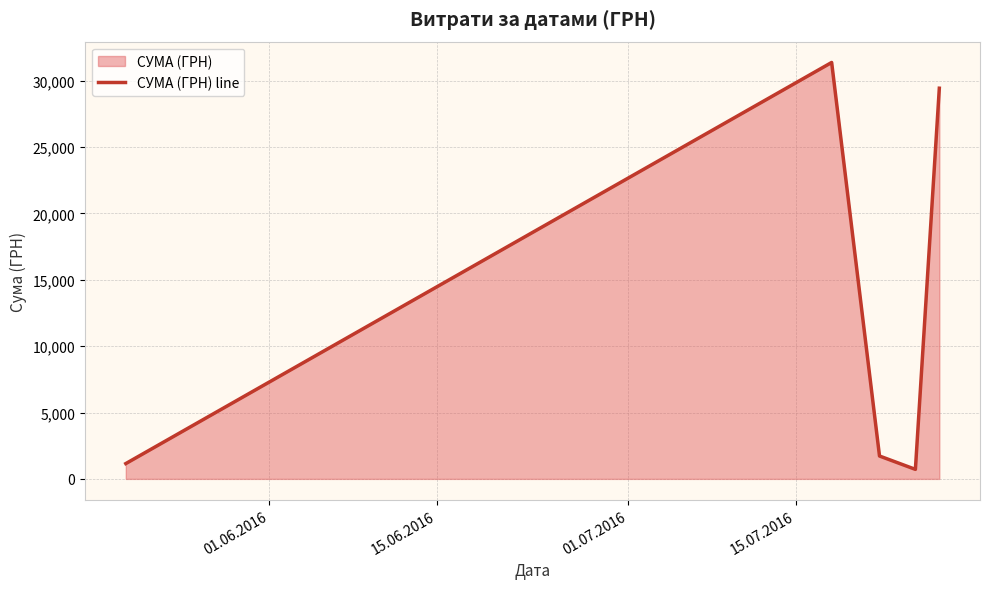

What is the smallest value displayed?

718.0